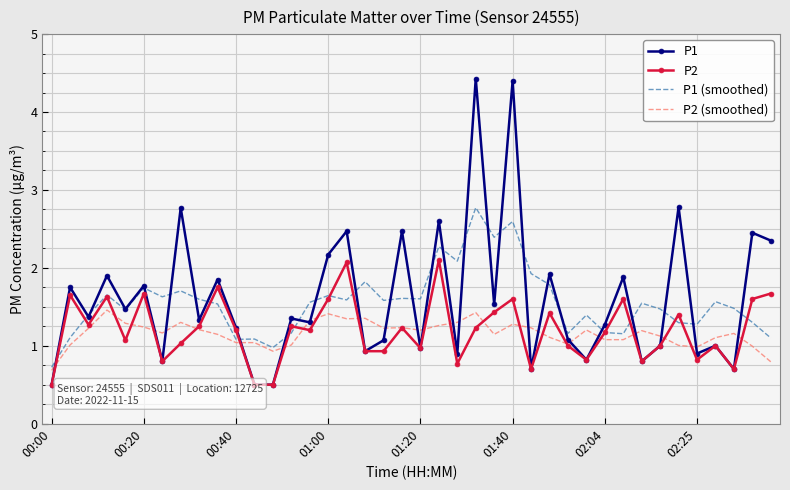

How many lines are shown in the chart?

4